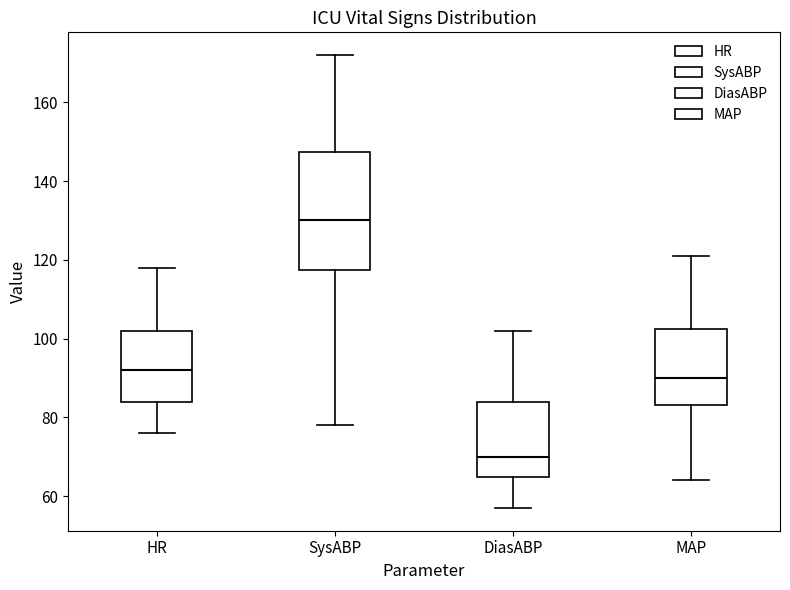

Which box's median line is the lowest?

DiasABP